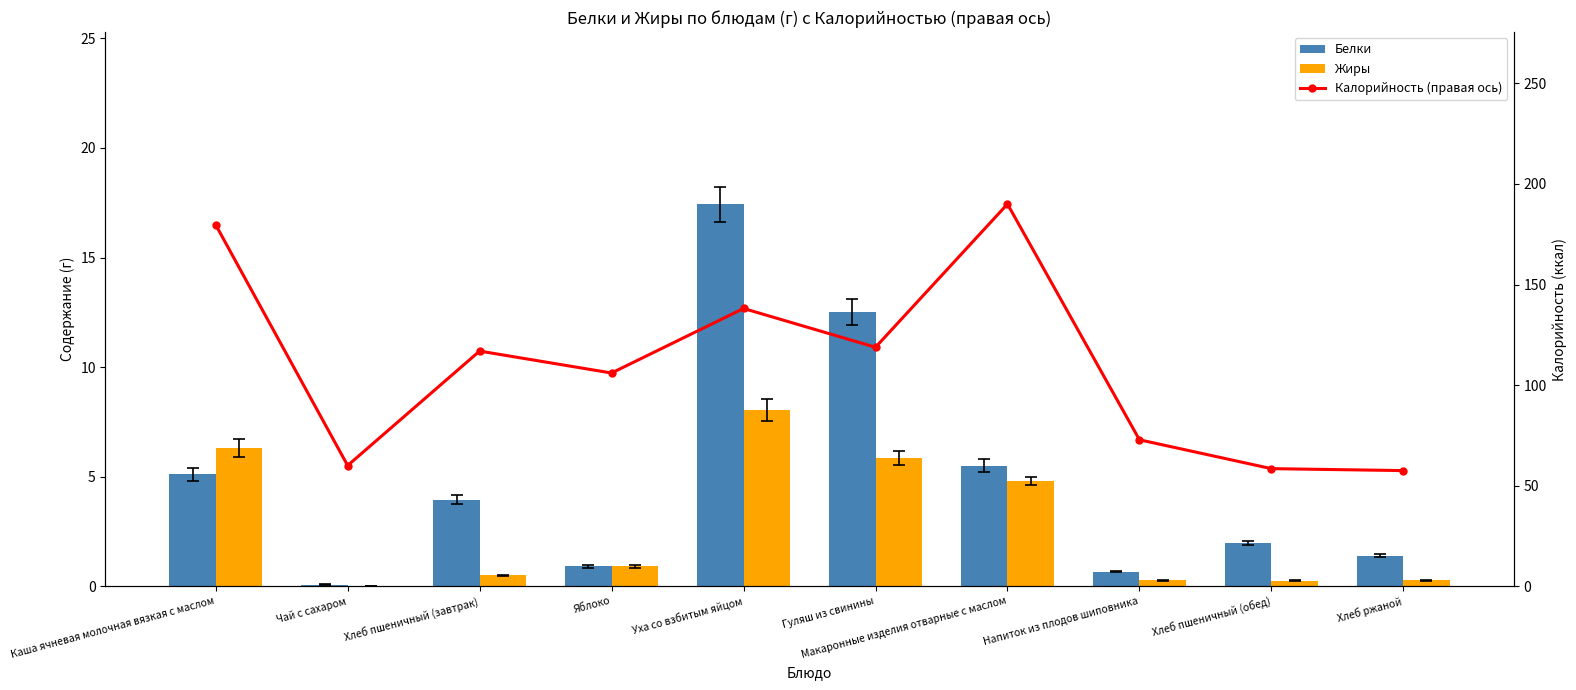

Where is Калорийность (правая ось) nearest to the value 123?

Гуляш из свинины